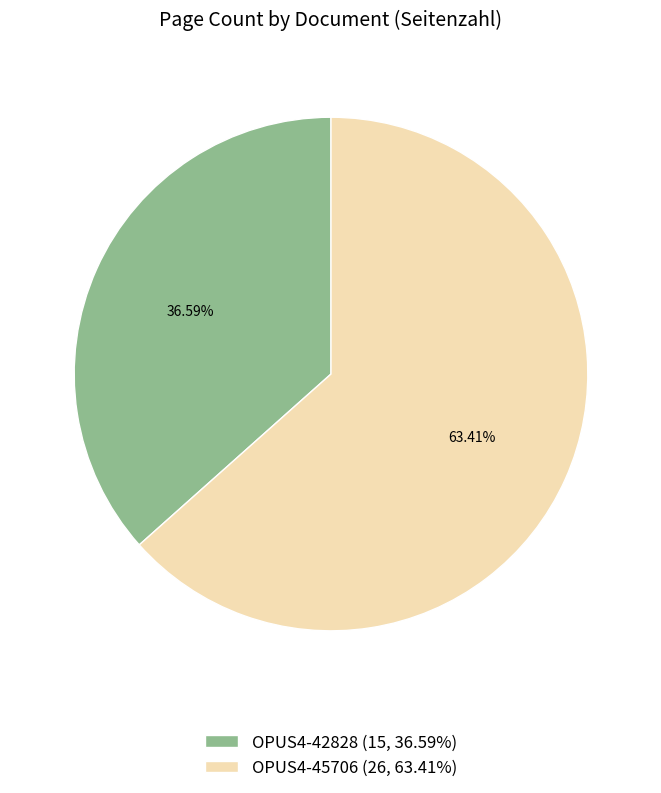

Approximately how many times larger is the value at OPUS4-45706 compared to OPUS4-42828?

1.7